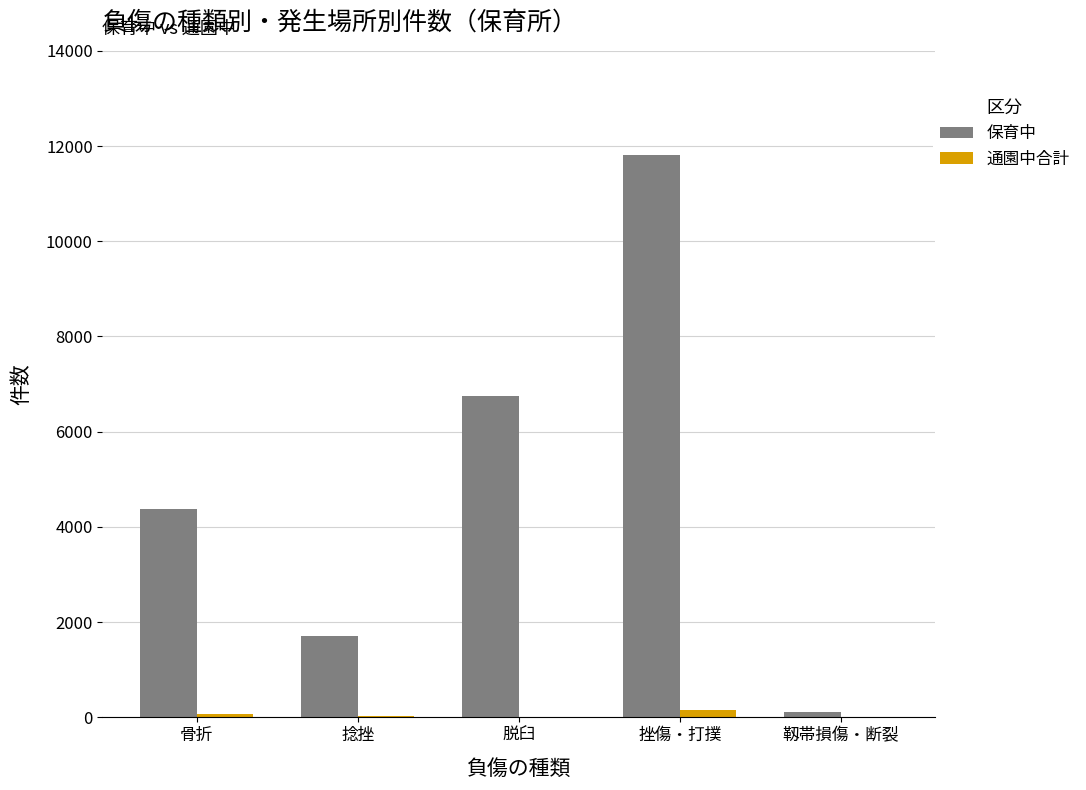

What is the sum of all 保育中 values?

24760